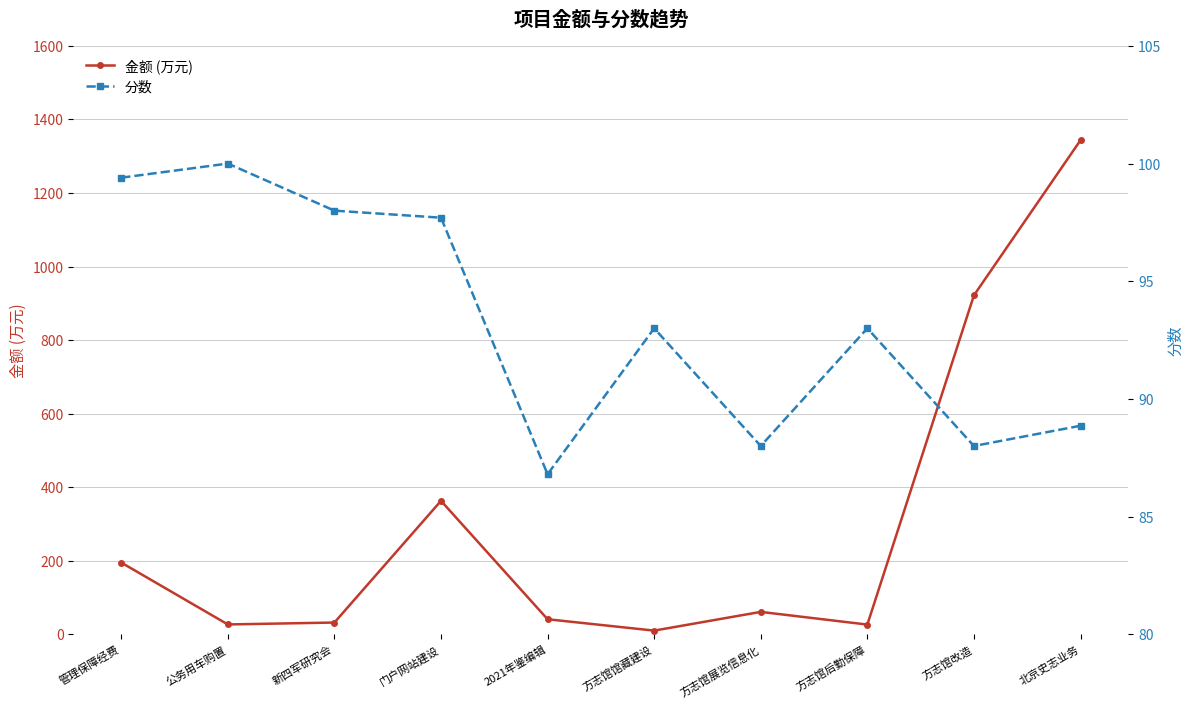

How many intersections are there between 分数 and 金额 (万元)?

4